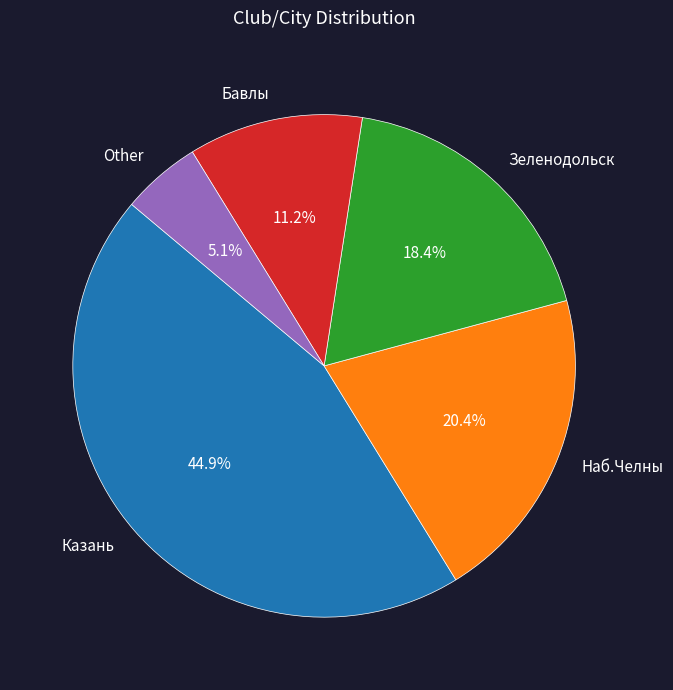

To the nearest percent, what is the difference between the Наб.Челны and Зеленодольск slice percentages?

2%